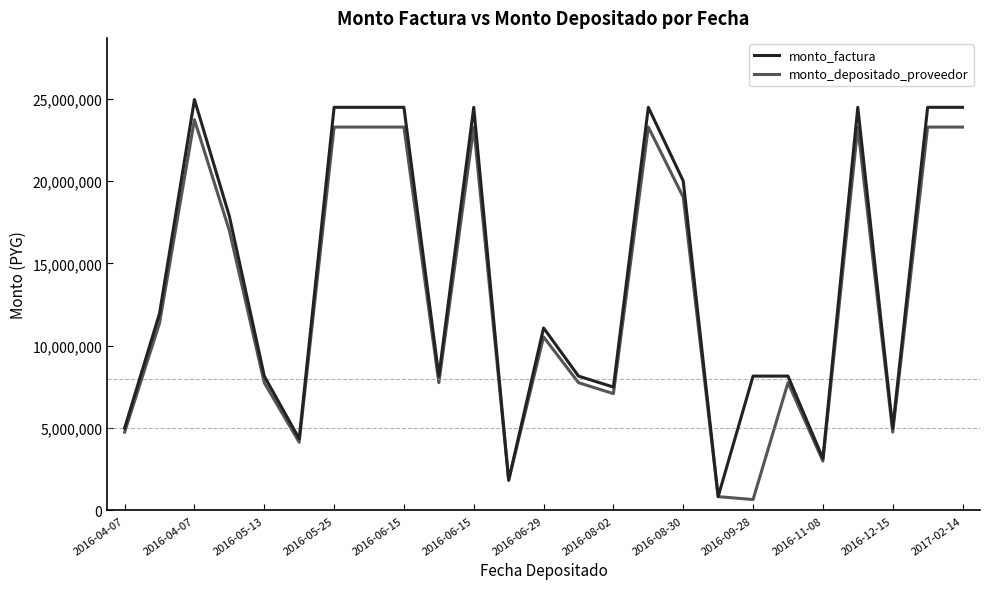

What is the minimum value for monto_factura?

842970